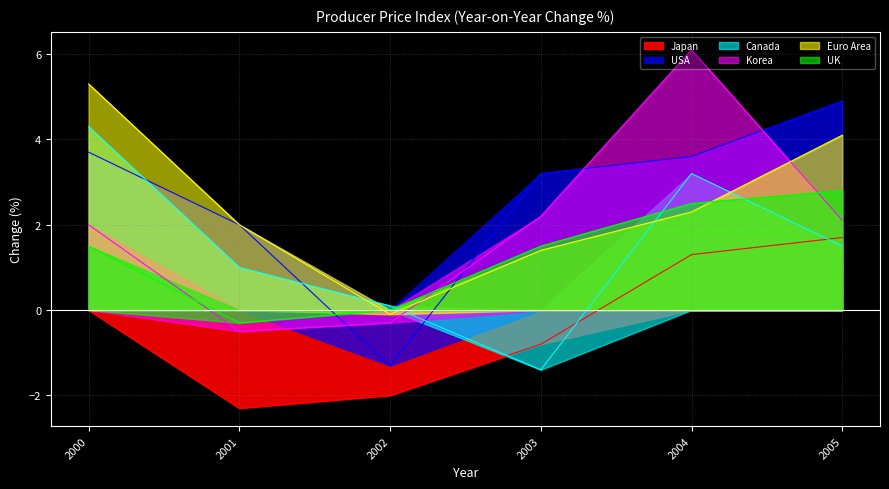

At which category does the chart reach its minimum across all series?

2001